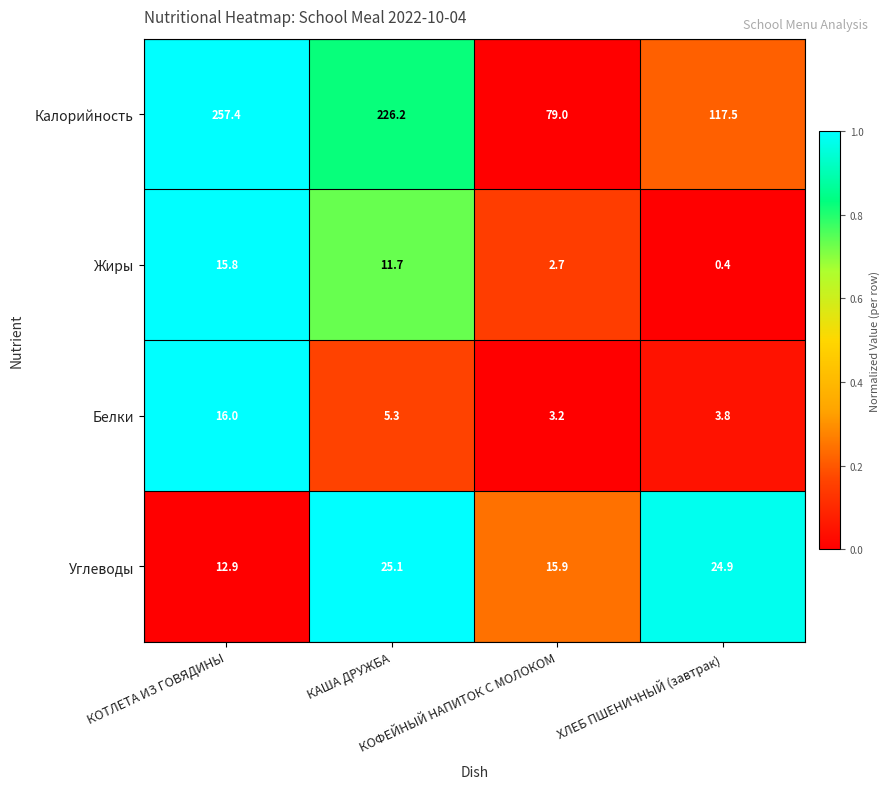

What is the total value across all series at КАША ДРУЖБА?

268.3